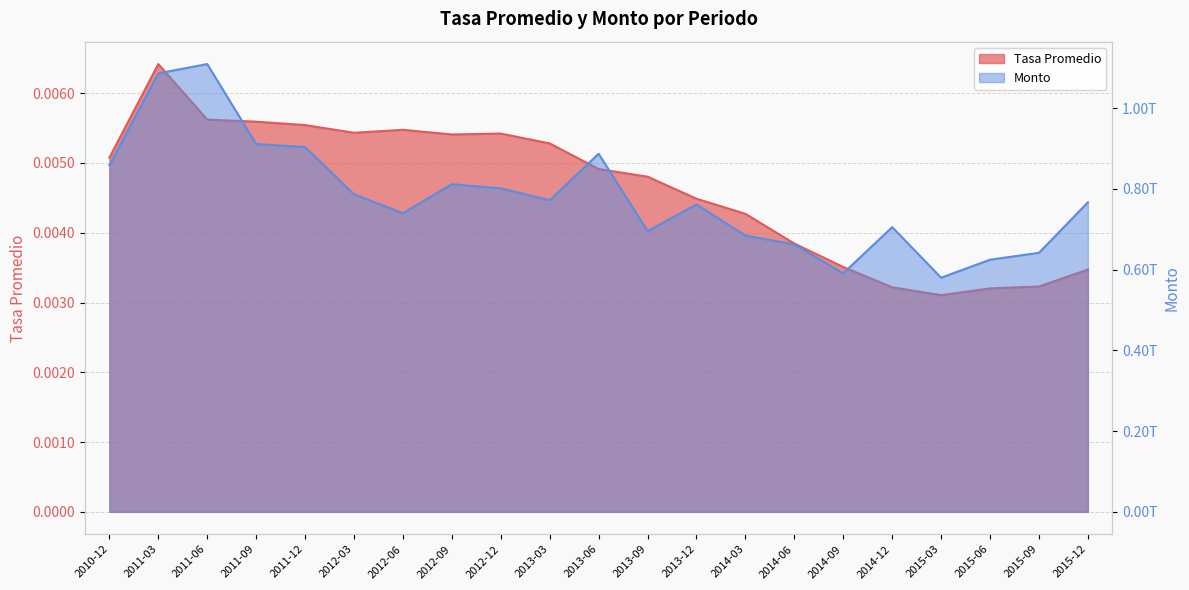

How many distinct data groups are displayed?

2